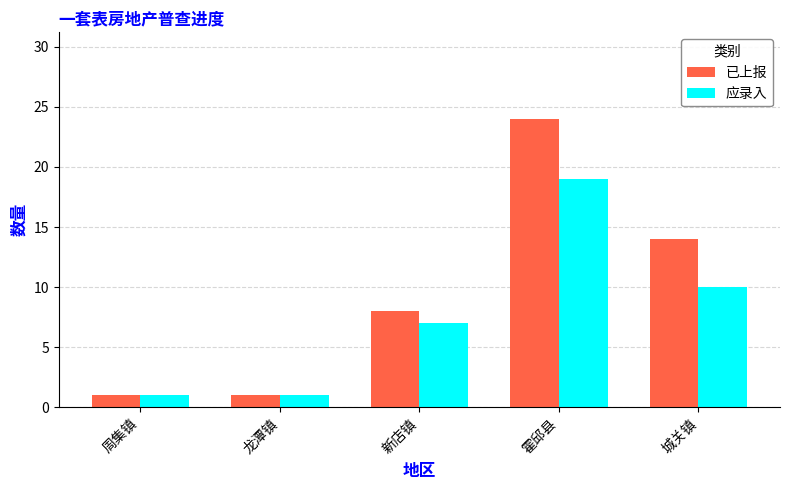

At 城关镇, list the series in order from smallest to largest.

应录入, 已上报